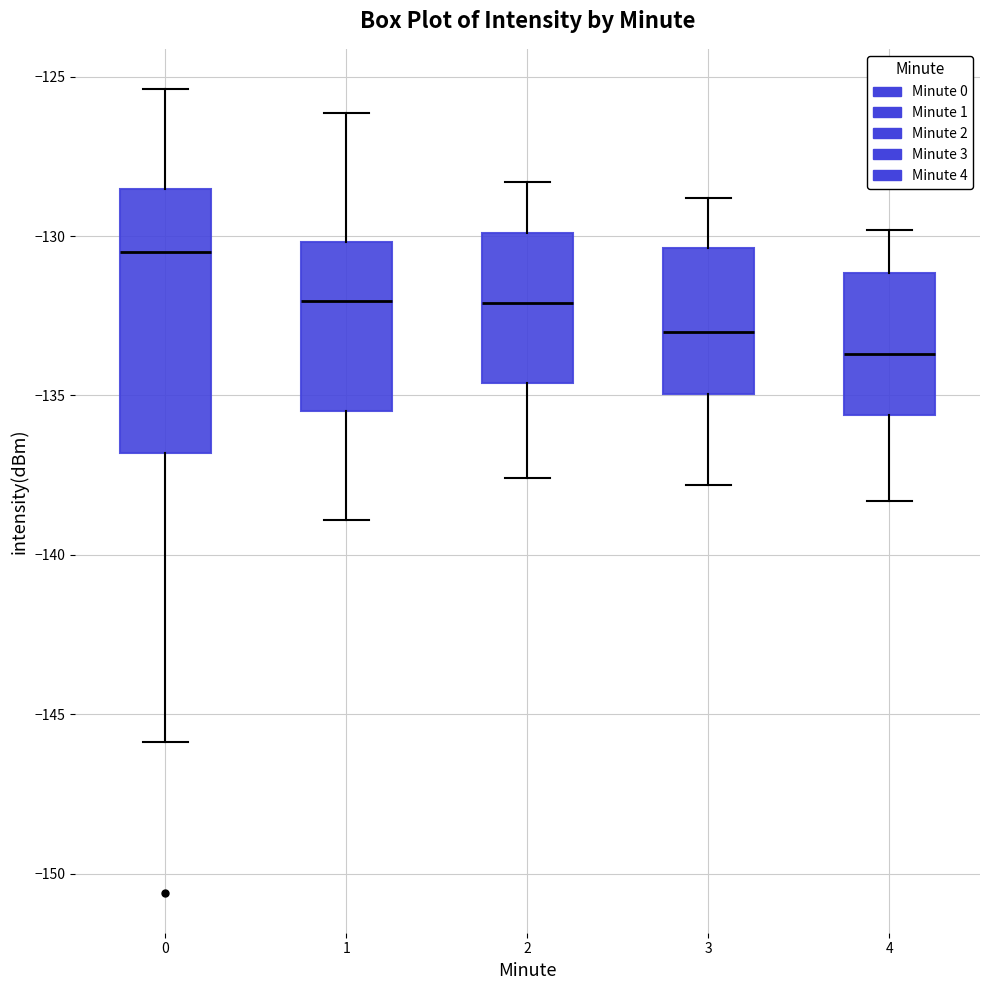

Reading left to right, transcribe this box plot: for each box, give where its median line is, the range the box spans, and where its two whiskers end, as read against the y-axis. The values are not printed on the chart, so give them approximately, as read against the axis.

0: median -130.5, box -137.0 to -128.5, whiskers -146.0 to -125.5
1: median -132.0, box -135.5 to -130.0, whiskers -139.0 to -126.0
2: median -132.0, box -134.5 to -130.0, whiskers -137.5 to -128.5
3: median -133.0, box -135.0 to -130.5, whiskers -138.0 to -129.0
4: median -133.5, box -135.5 to -131.0, whiskers -138.5 to -130.0